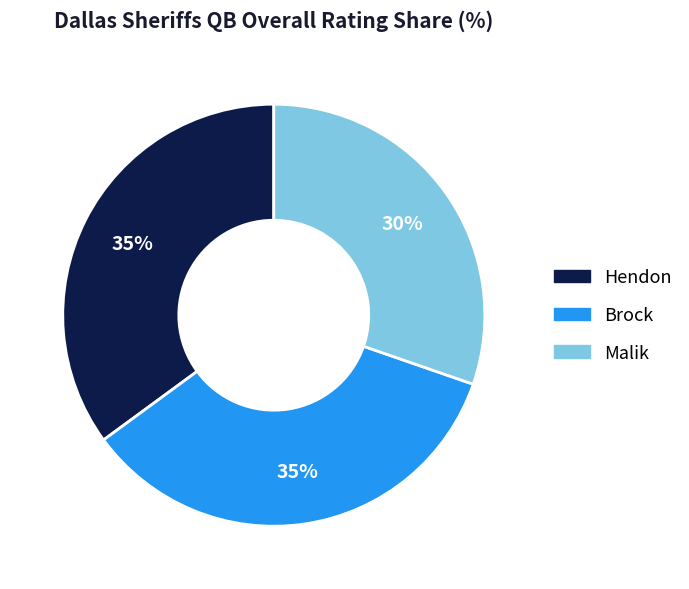

Is there a majority slice in this chart?

No